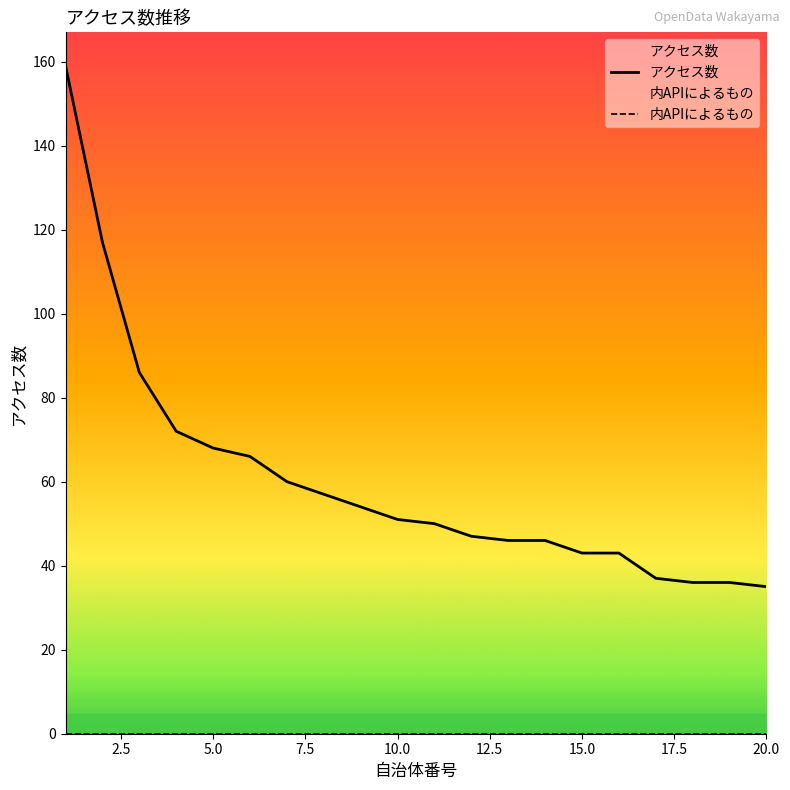

Which series has the largest total across all categories?

アクセス数